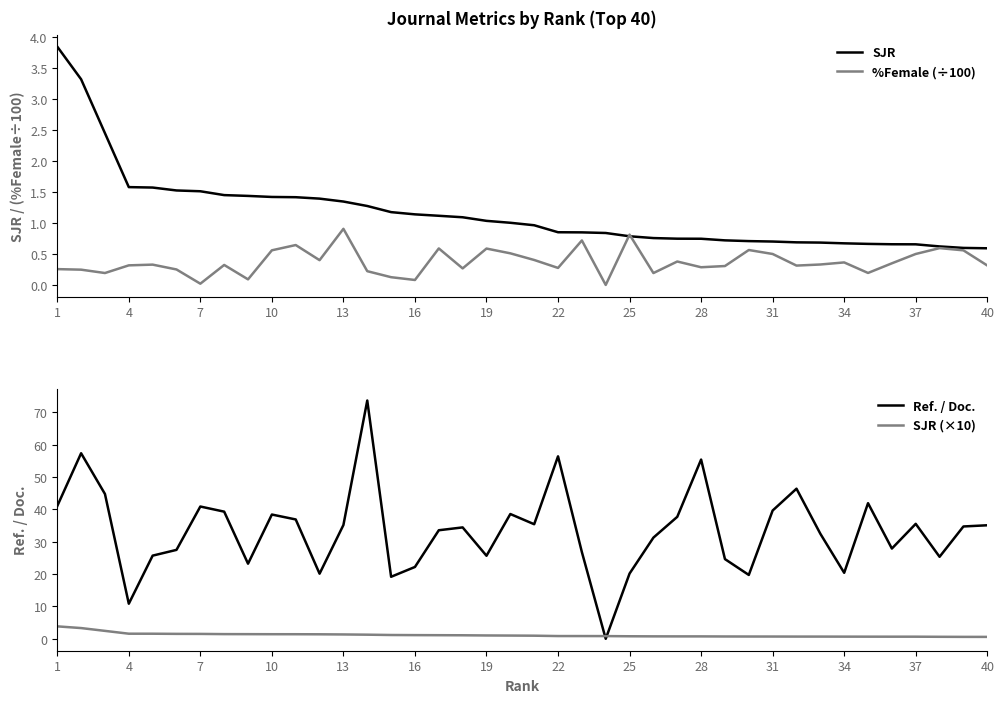

Is it true that %Female (÷100) equals 0.5 at 37?

True